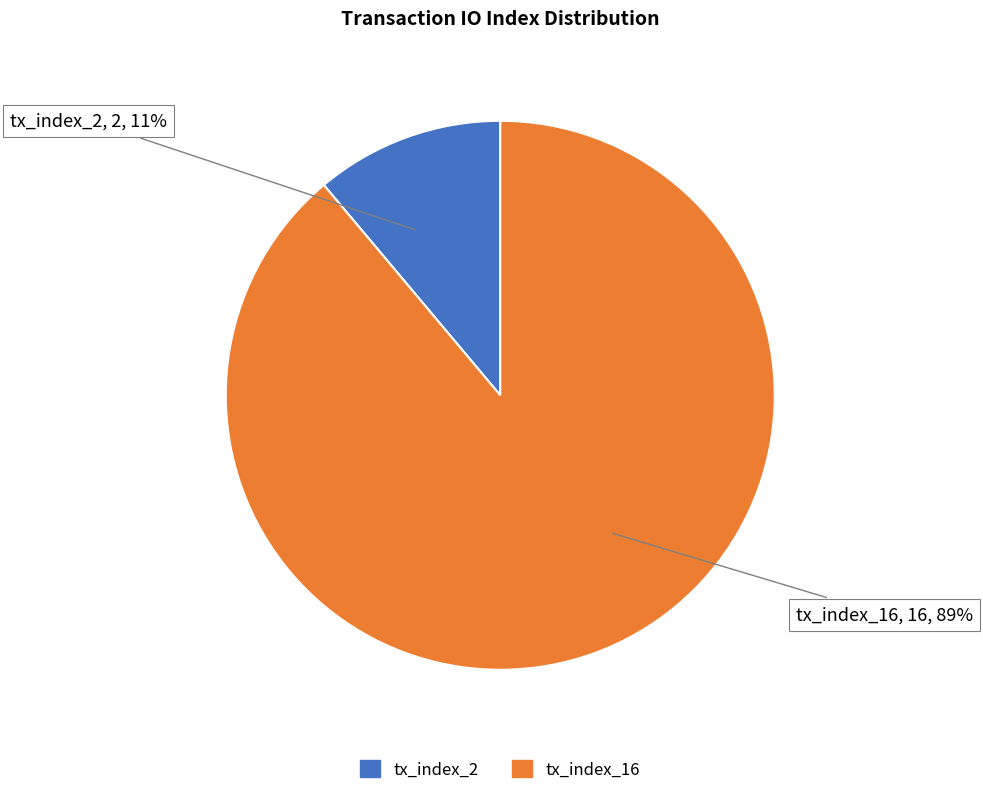

Combined, do tx_index_2 and tx_index_16 account for over 50%?

Yes